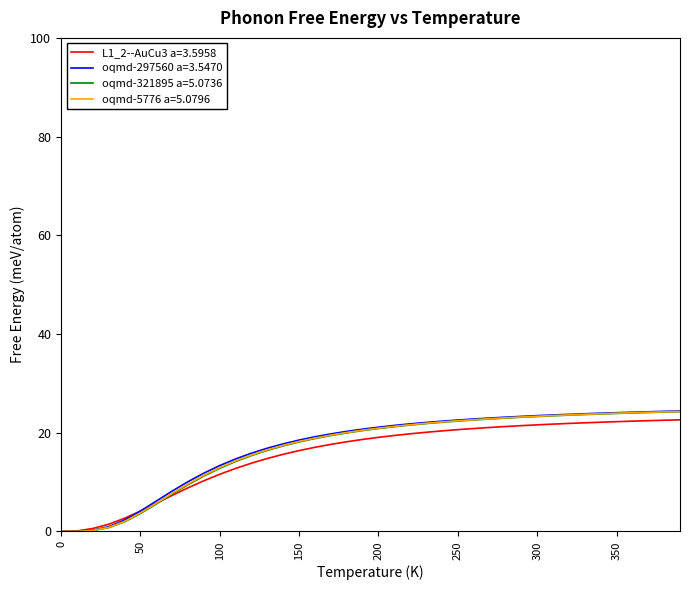

How many lines are shown in the chart?

4